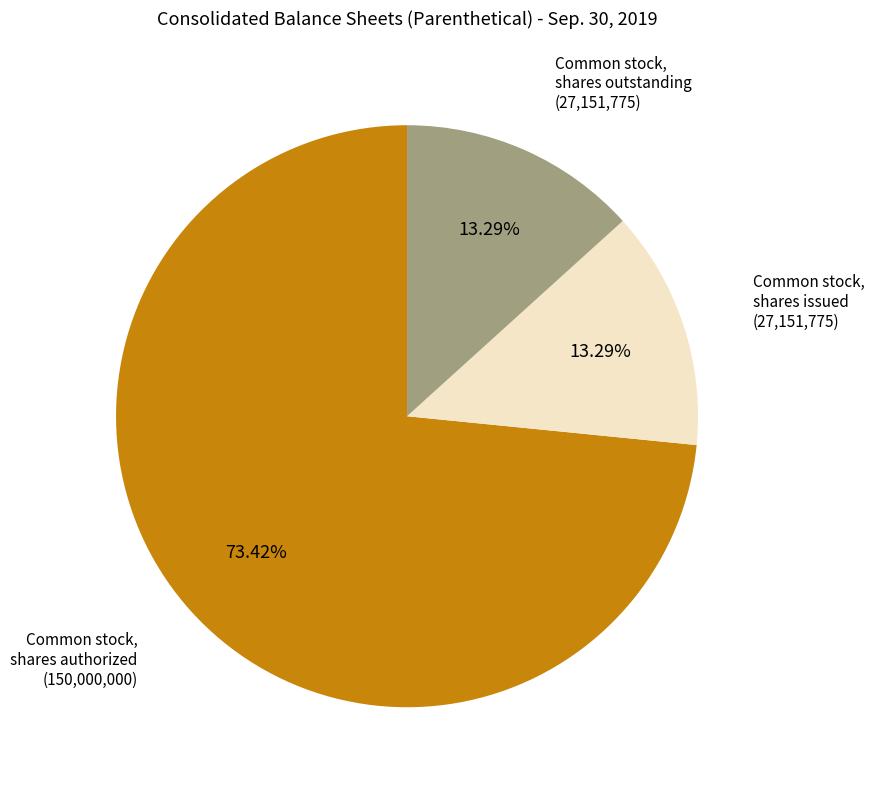

Is there a majority slice in this chart?

Yes